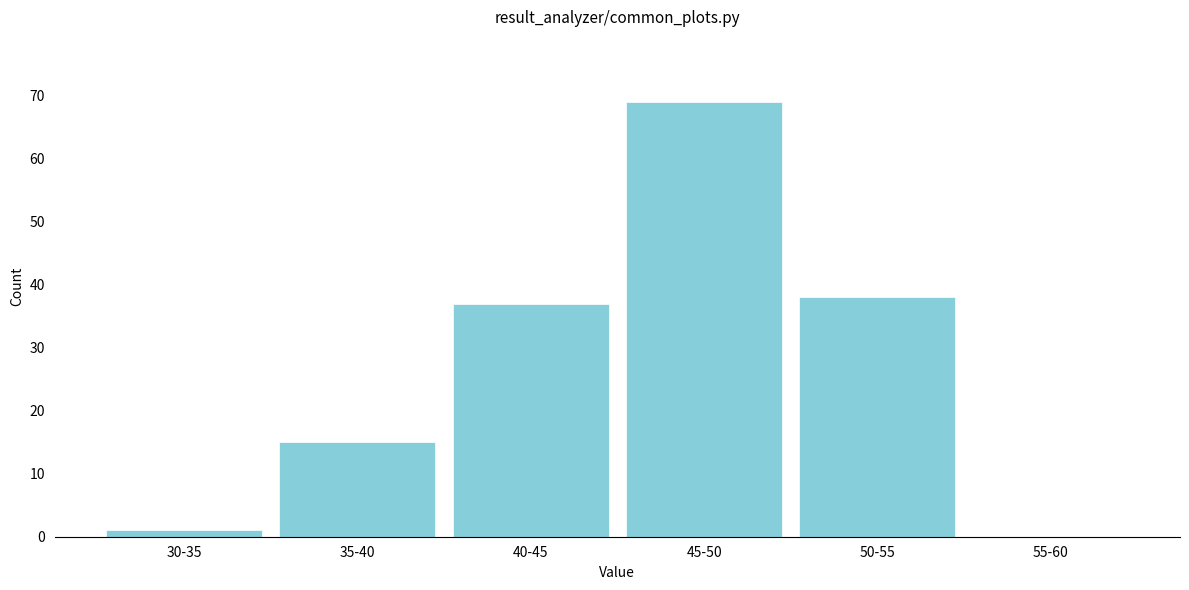

Reading left to right, what are all the values shown in this chart?

30-35=1	35-40=15	40-45=37	45-50=69	50-55=38	55-60=0